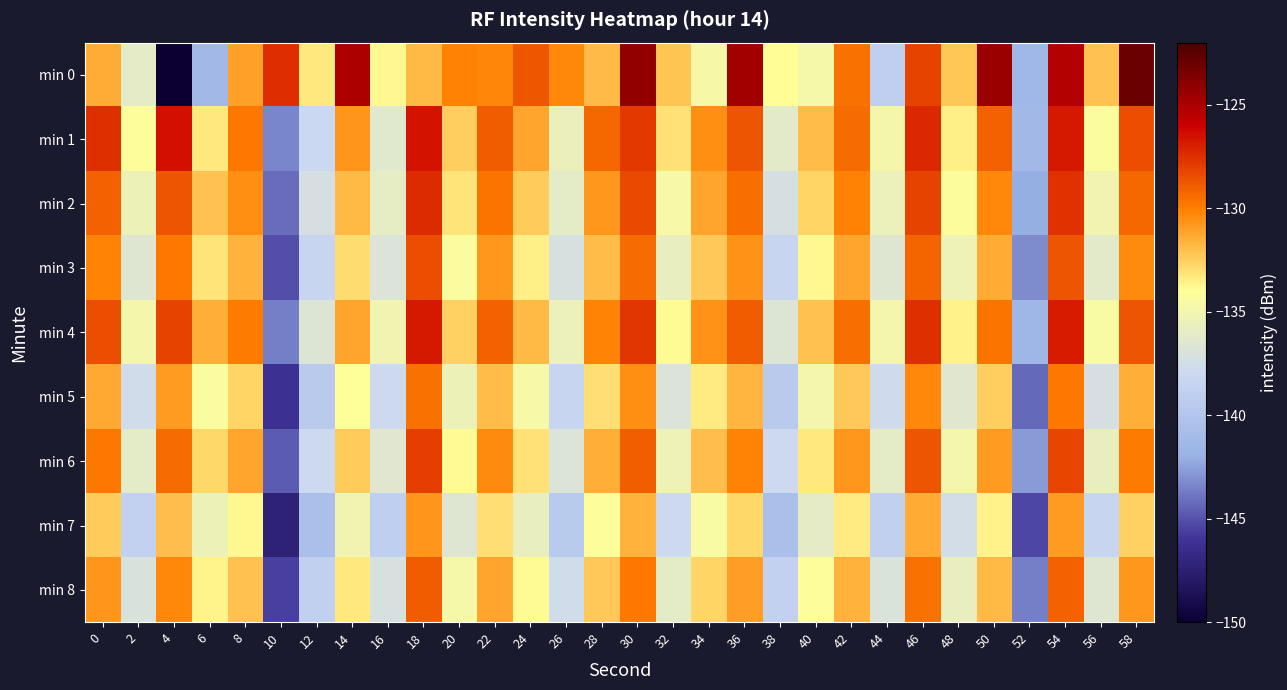

Which series has the largest range (max minus min)?

min 0